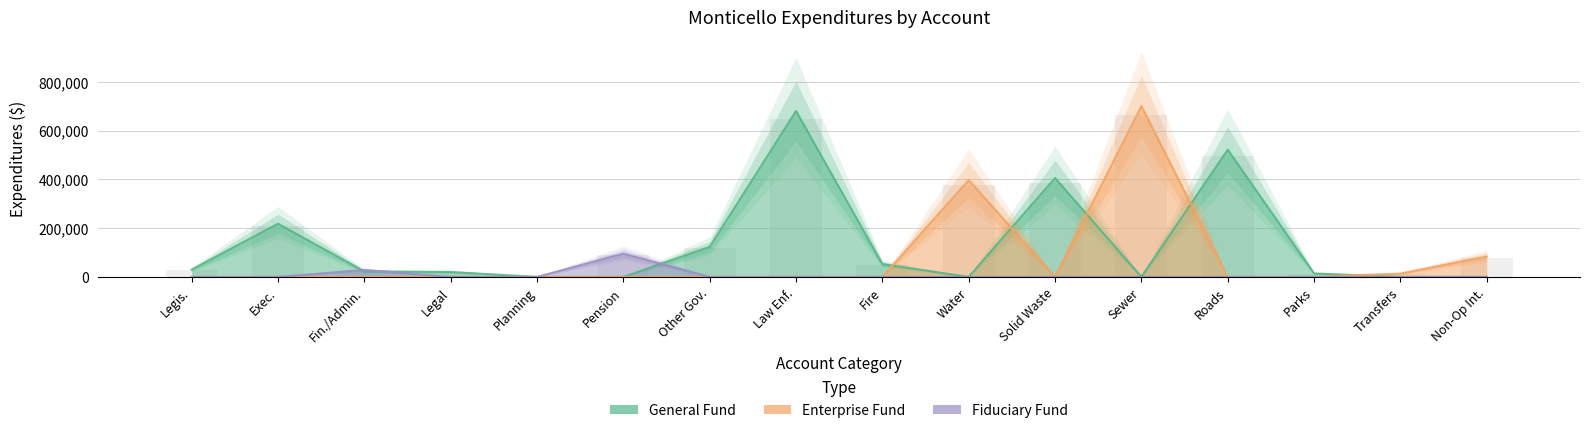

Is the value of Fiduciary at Roads greater than the value of Enterprise at Sewer?

No